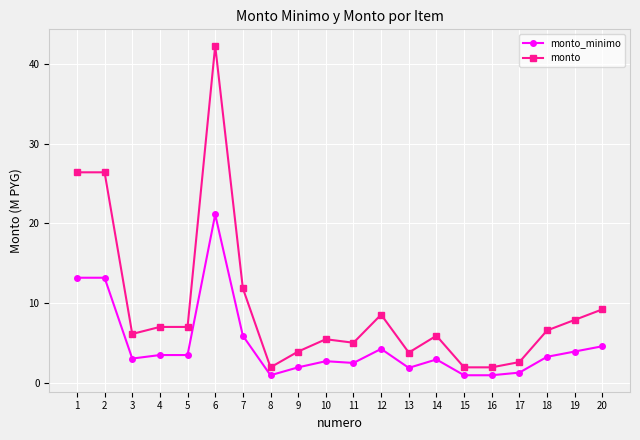

Does the chart display data point markers on the line(s)?

Yes